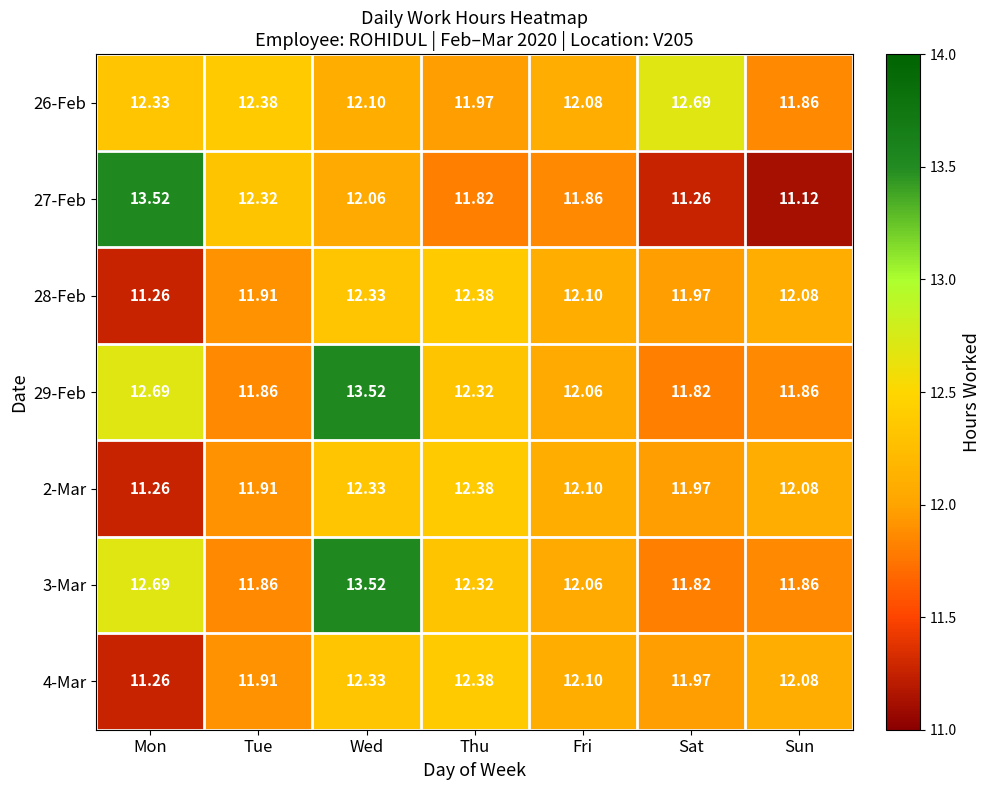

At which category is the sum across all series the highest?

Wed